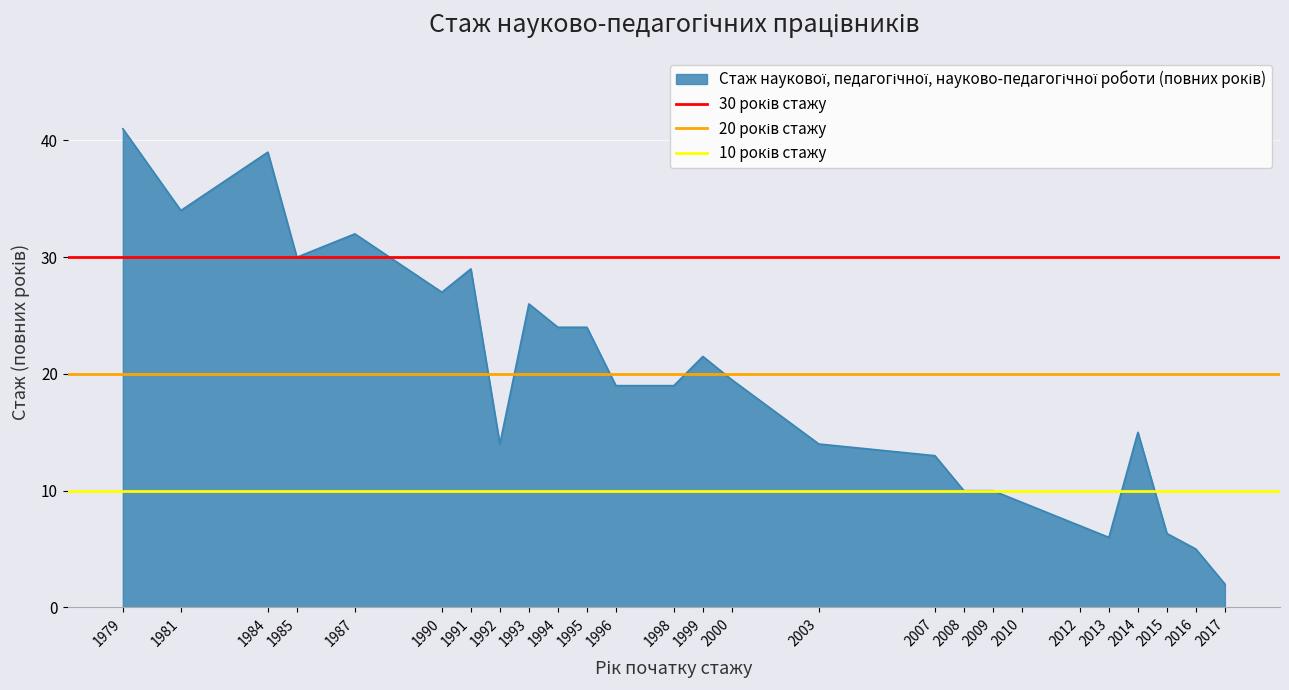

What is the average value of the 20 років стажу series?

20